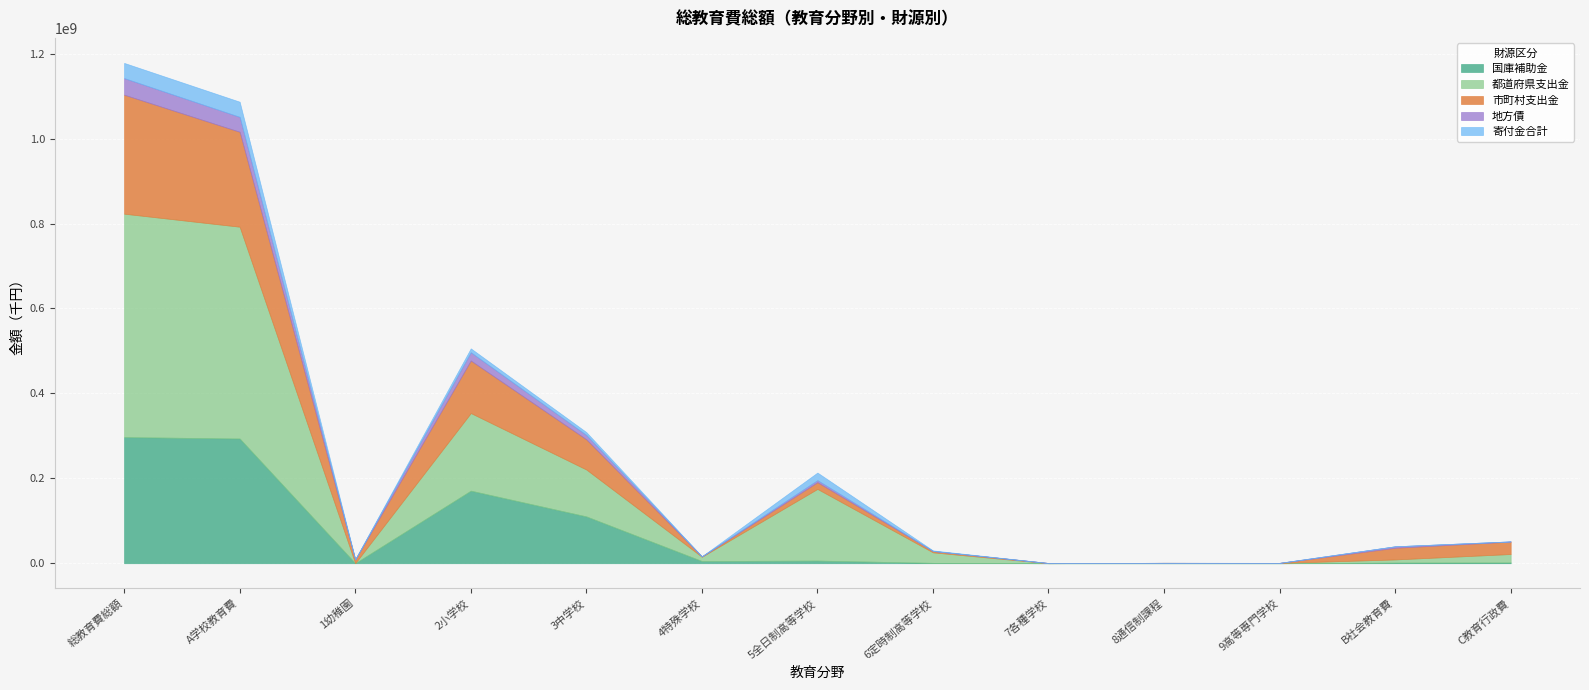

Reading left to right, what are all the values shown in this chart?

国庫補助金: 297043580	293708443	139713	170914727	110306307	5181213	6240010	899107	1550	25816	0	1484414	1850723
都道府県支出金: 526157125	498854419	110555	182865542	110501918	10102528	168825135	24748961	31585	945525	722670	7450649	19852057
市町村支出金: 280209928	223482702	8575917	123589698	71023954	776044	15860598	3080421	478511	282	97277	27454011	29273215
地方債: 39102954	35150686	112927	19534554	10226958	185528	4792257	242170	1000	292	55000	3474410	477858
寄付金合計: 35764095	35708008	642027	9123505	6766772	111004	17810048	1219186	9589	8145	17732	54556	1531